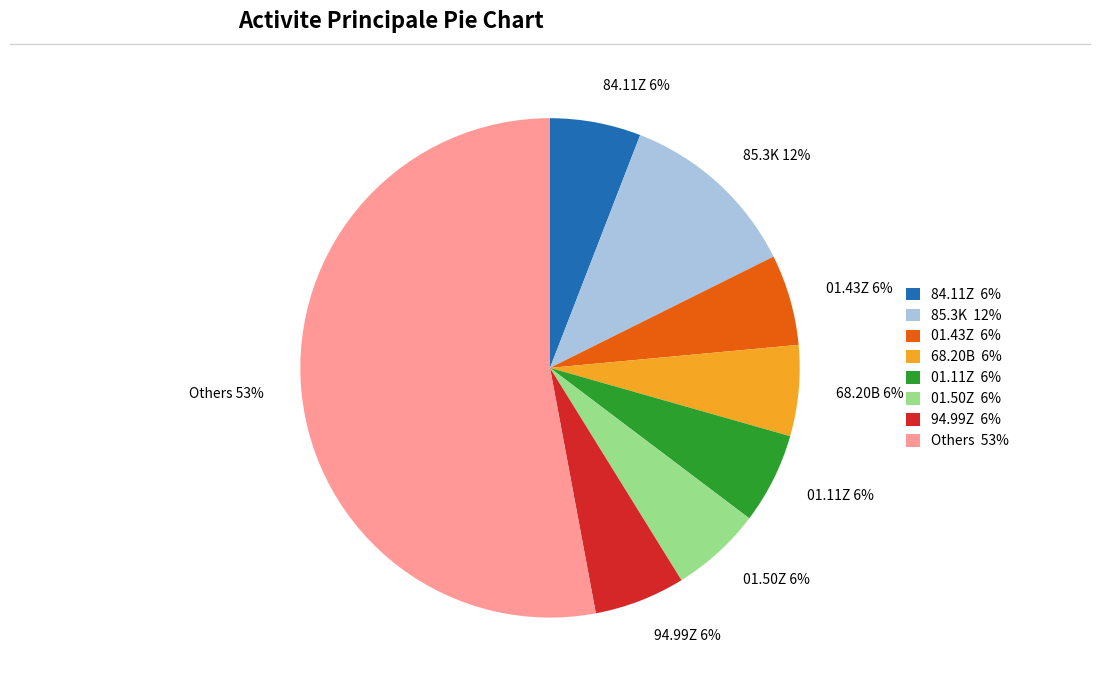

How many slices are in this pie chart?

8